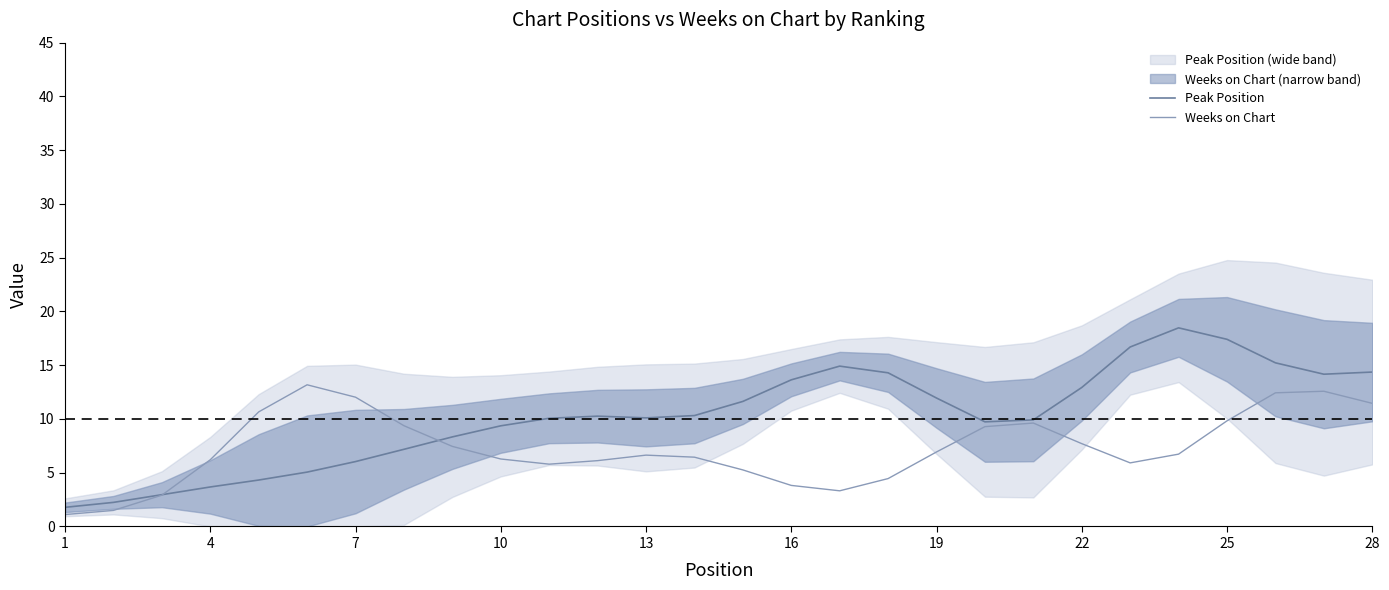

At which category does the chart reach its minimum across all series?

1